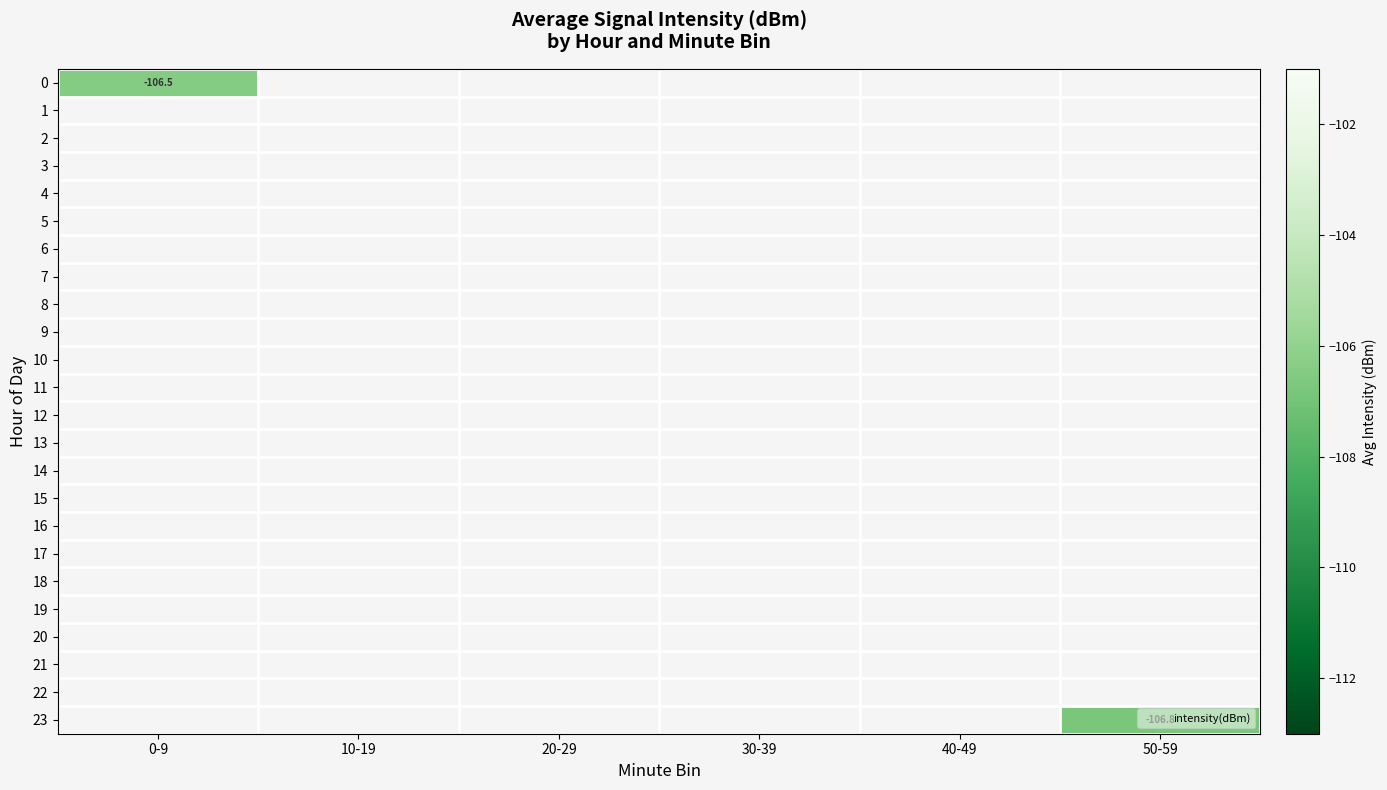

Is the value of 10 at 0-9 greater than the value of 17 at 20-29?

No